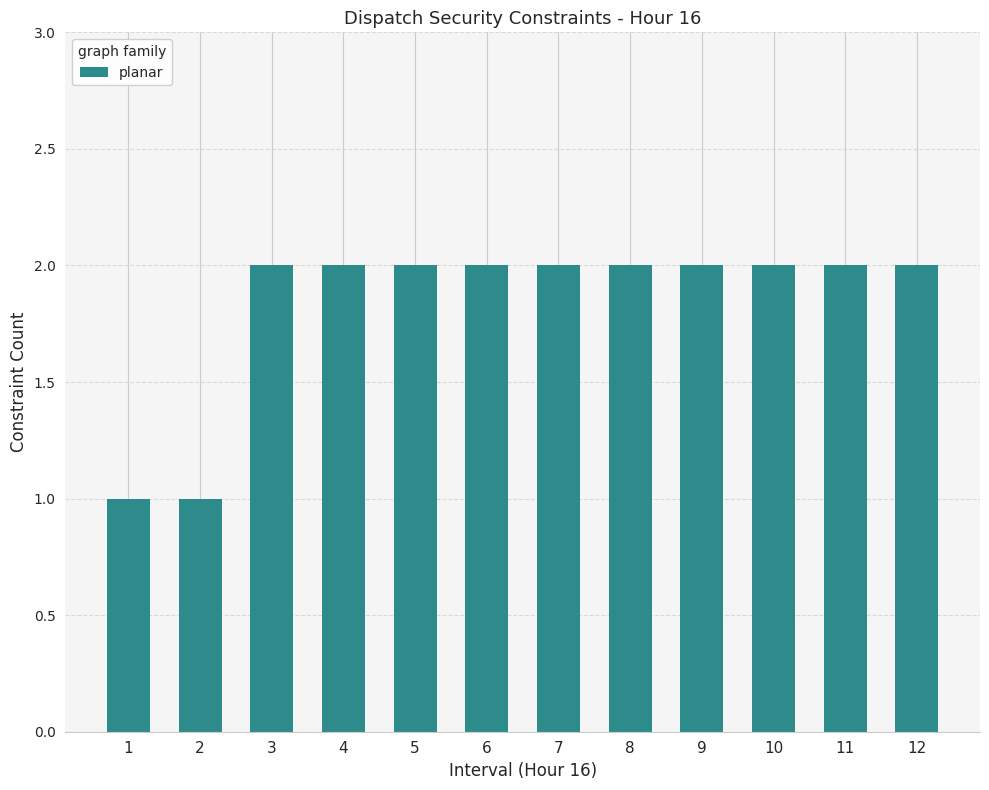

What is the sum of all values?

22